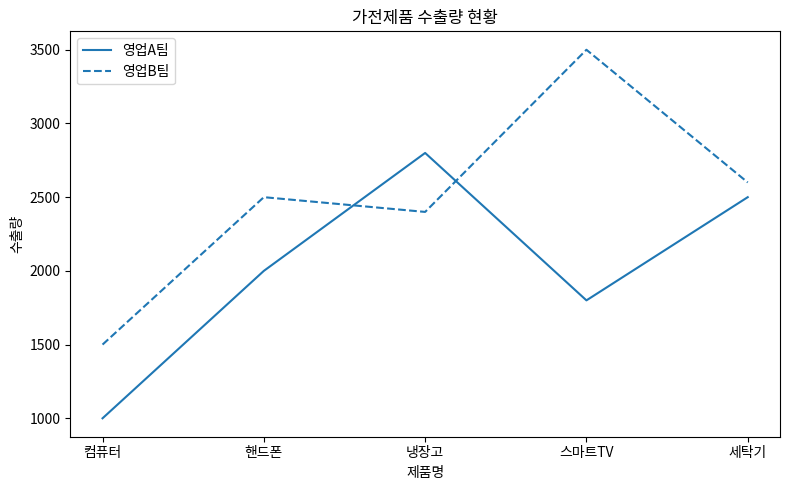

Is the value of 영업A팀 at 냉장고 greater than the value of 영업B팀 at 컴퓨터?

Yes